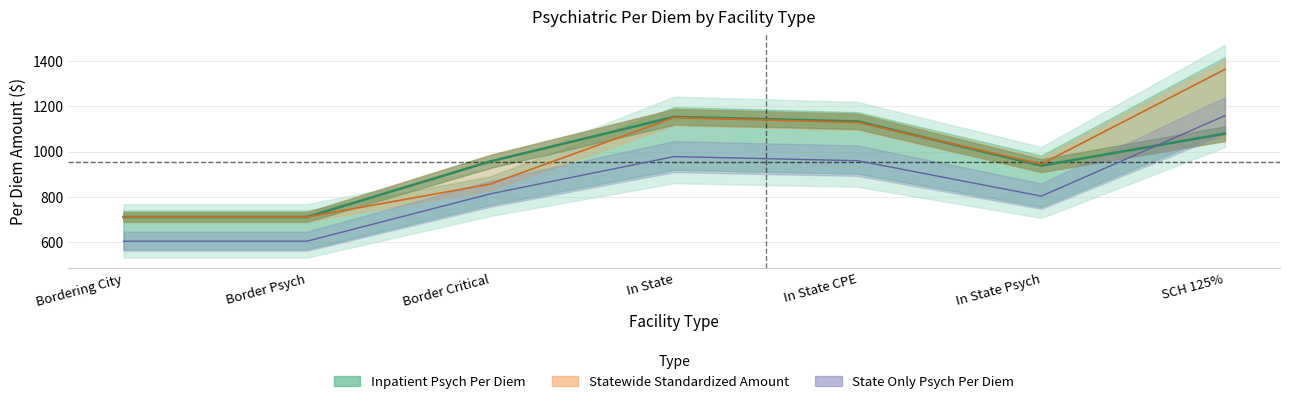

How many data points in State Only Psych Per Diem are above 814?

4